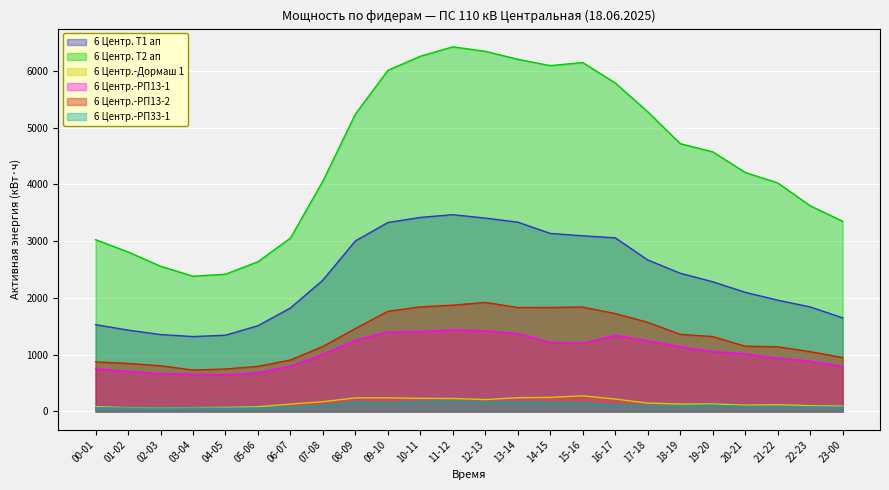

At which label does 6 Центр.-Дормаш 1 first exceed 133?

07-08